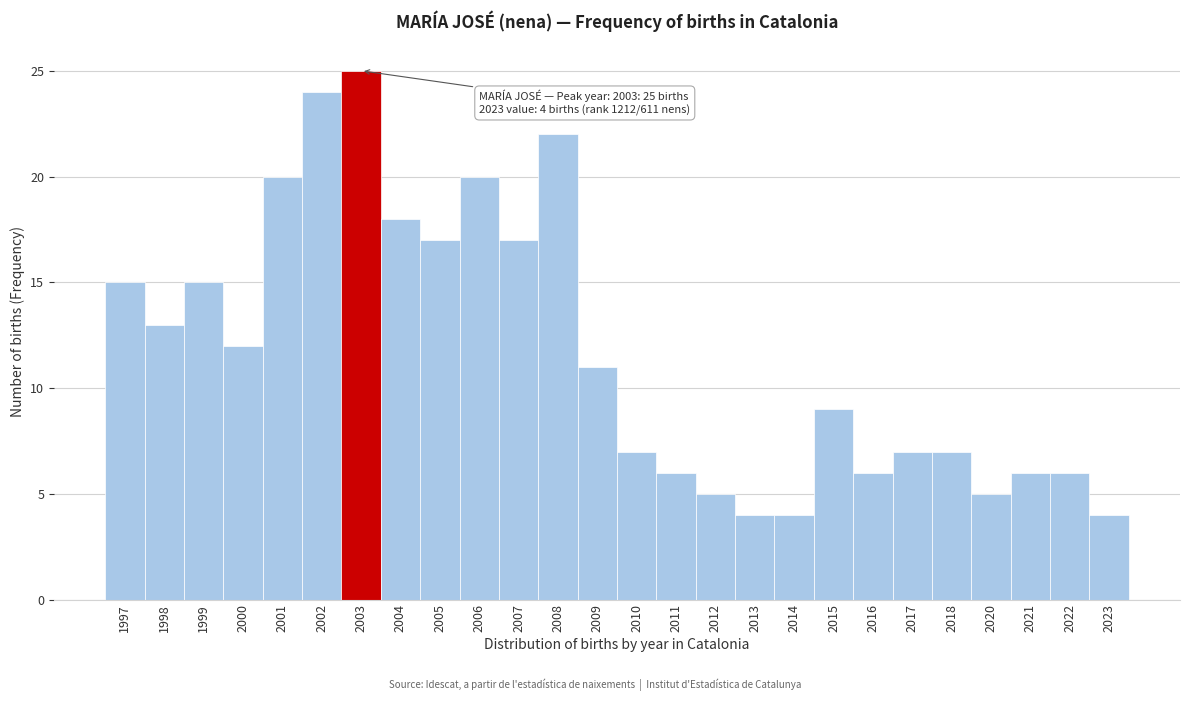

Reading right to left, list all the values displayed in this chart.

4	6	6	5	7	7	6	9	4	4	5	6	7	11	22	17	20	17	18	25	24	20	12	15	13	15